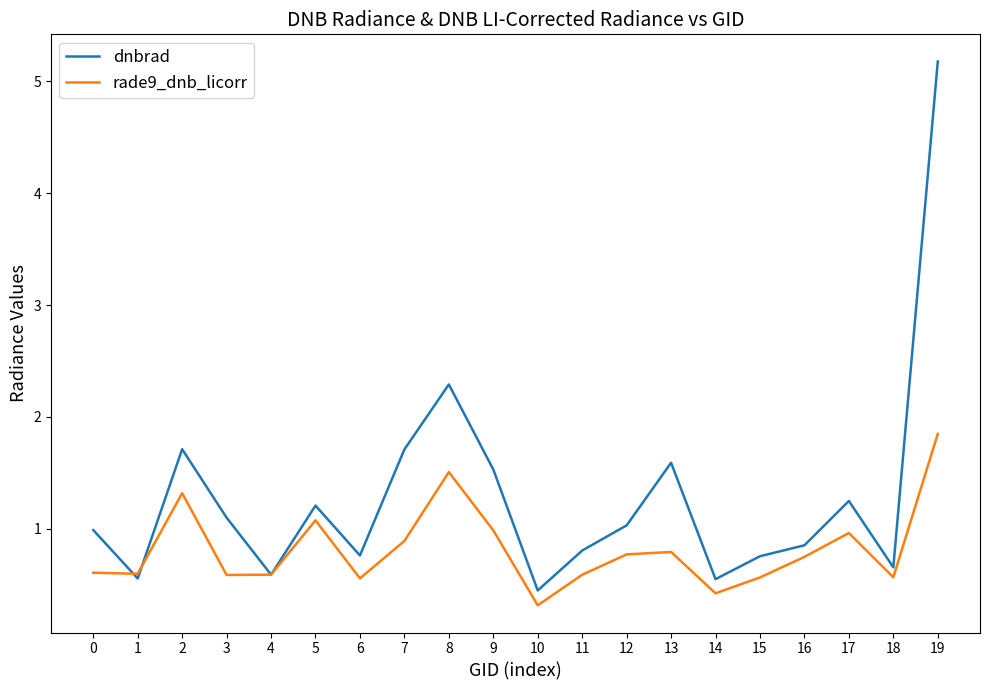

At how many categories does at least one series exceed 2?

2